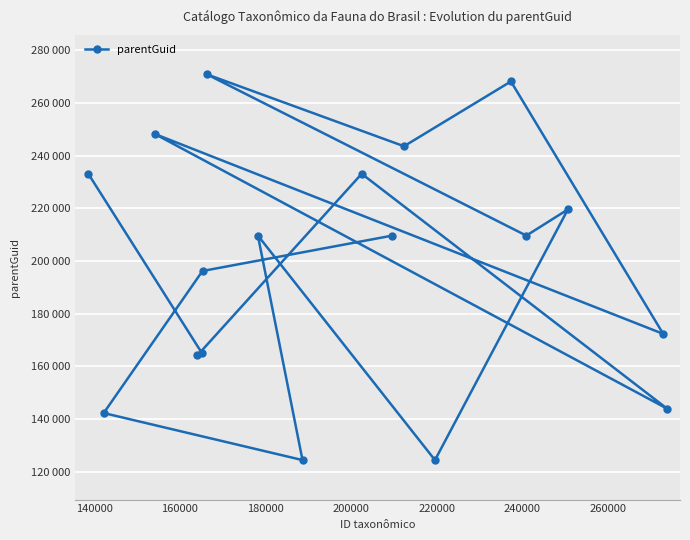

How many points are lower than both their immediate neighbors (excluding endpoints)?

7